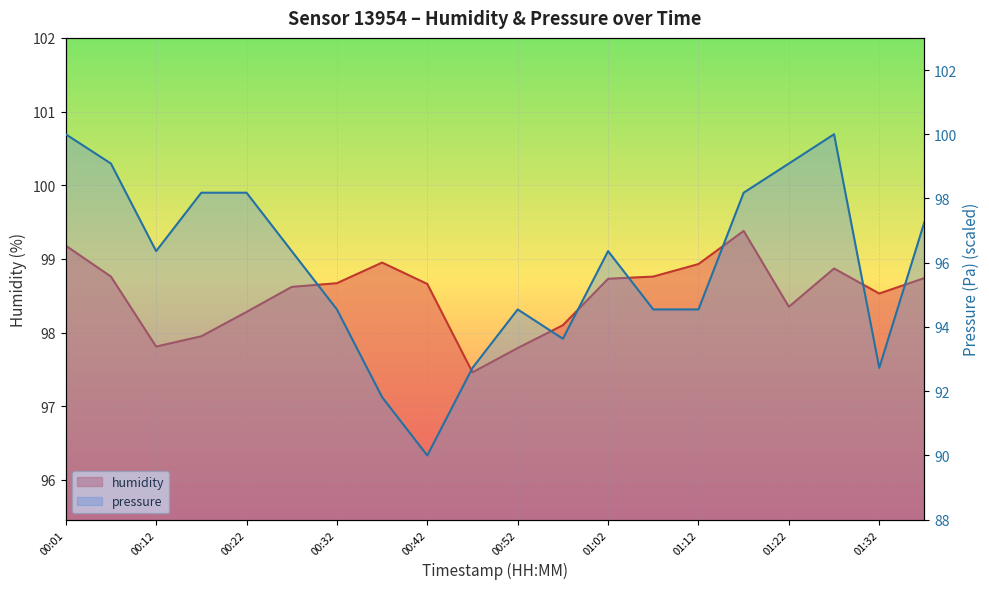

What position from the right is 00:17?

17